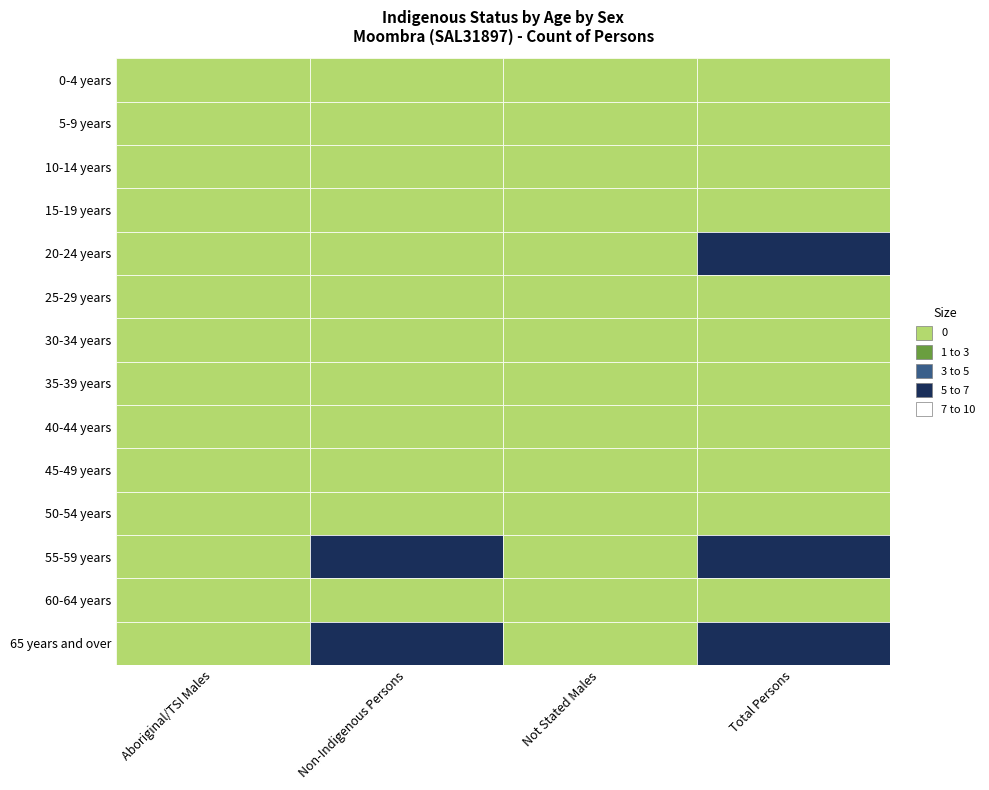

Rank the categories by 0-4 years value from lowest to highest.

0, 1, 2, 3